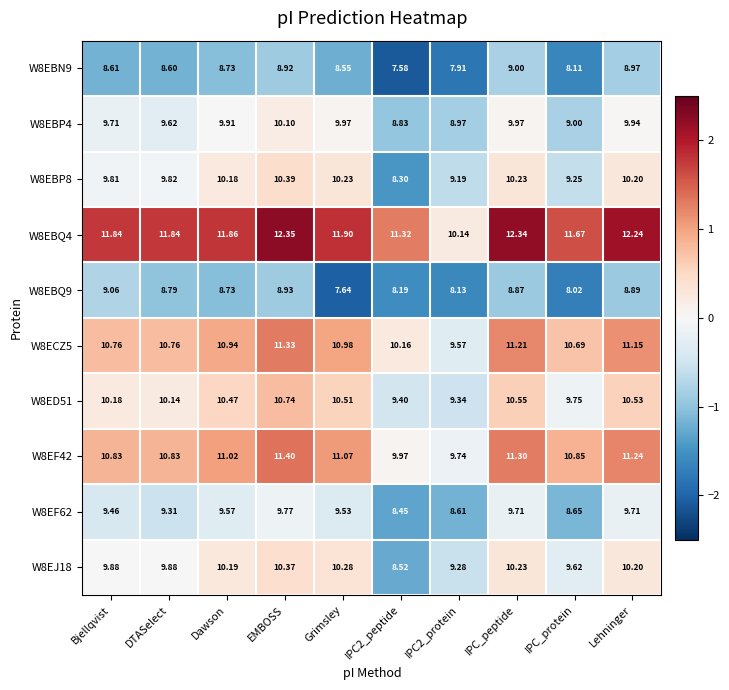

Where does the W8EBP8 series first go above 10?

Dawson